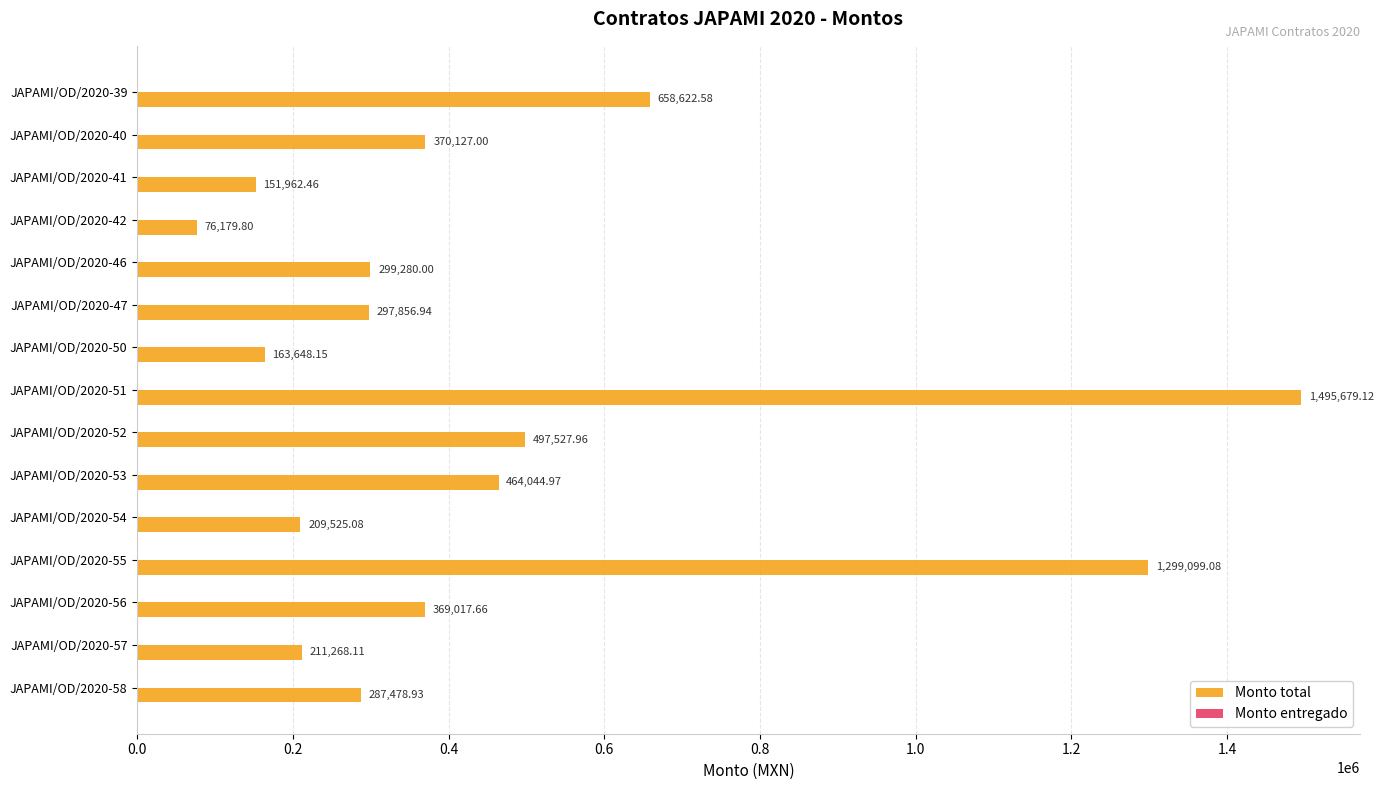

Which has a higher value, JAPAMI/OD/2020-53 or JAPAMI/OD/2020-52?

JAPAMI/OD/2020-52